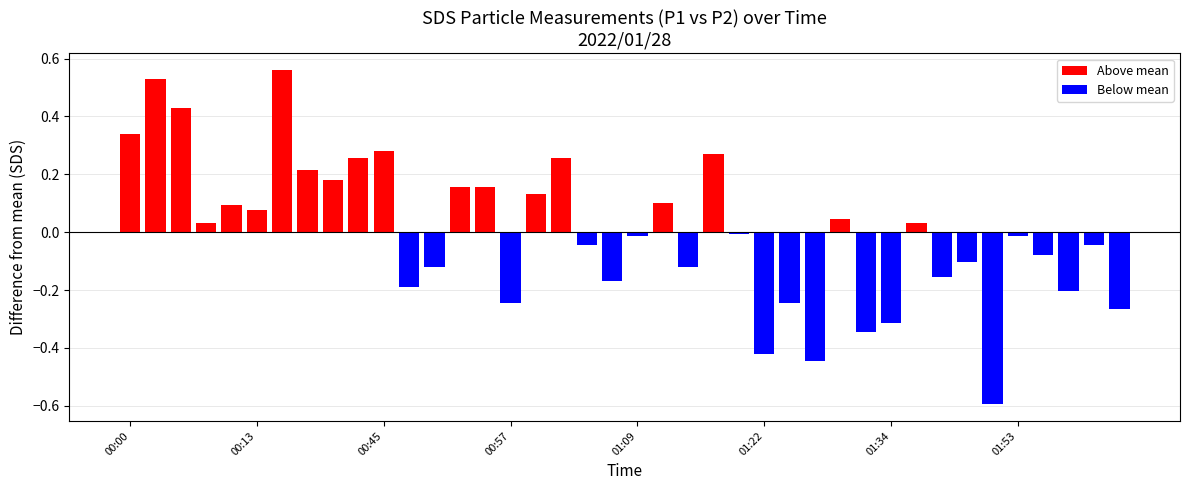

How many distinct data groups are displayed?

1